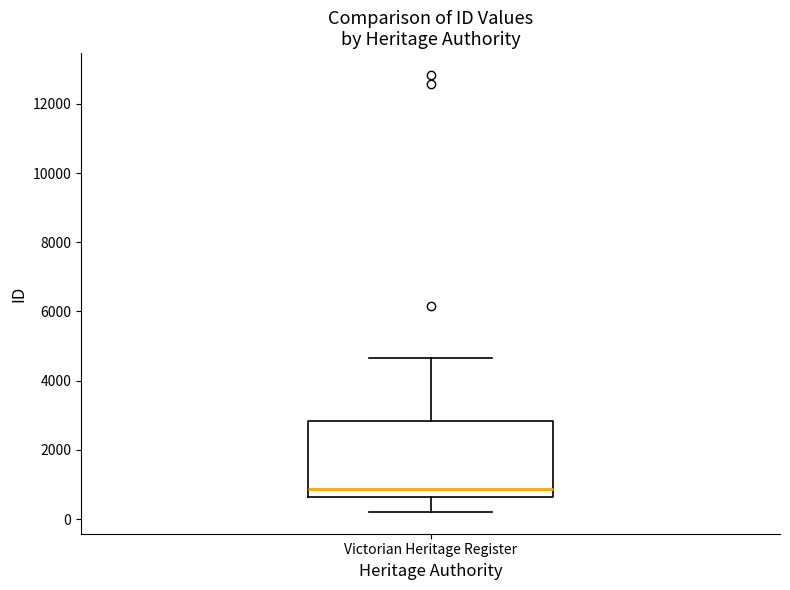

Transcribe this box plot: give where the median line is, the range the box spans, and where the two whiskers end, as read against the y-axis. The values are not printed on the chart, so give them approximately, as read against the axis.

median 800, box 600 to 2800, whiskers 200 to 4600